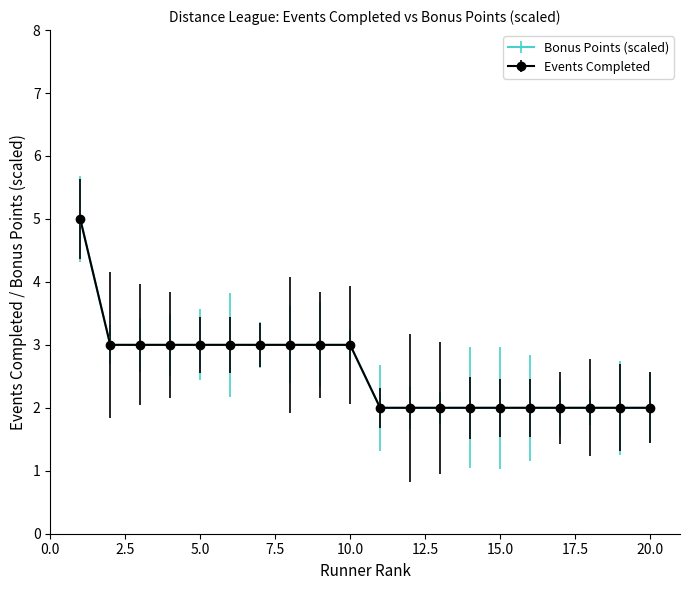

How many data points in Events Completed are above 3?

1